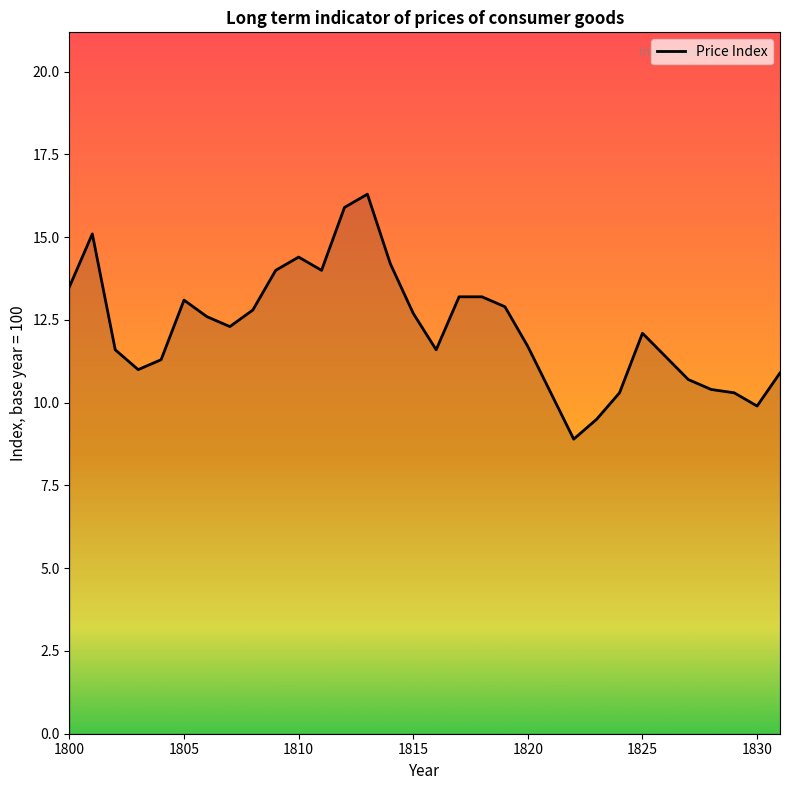

True or false: the data has more than 2 interior local peaks.

True